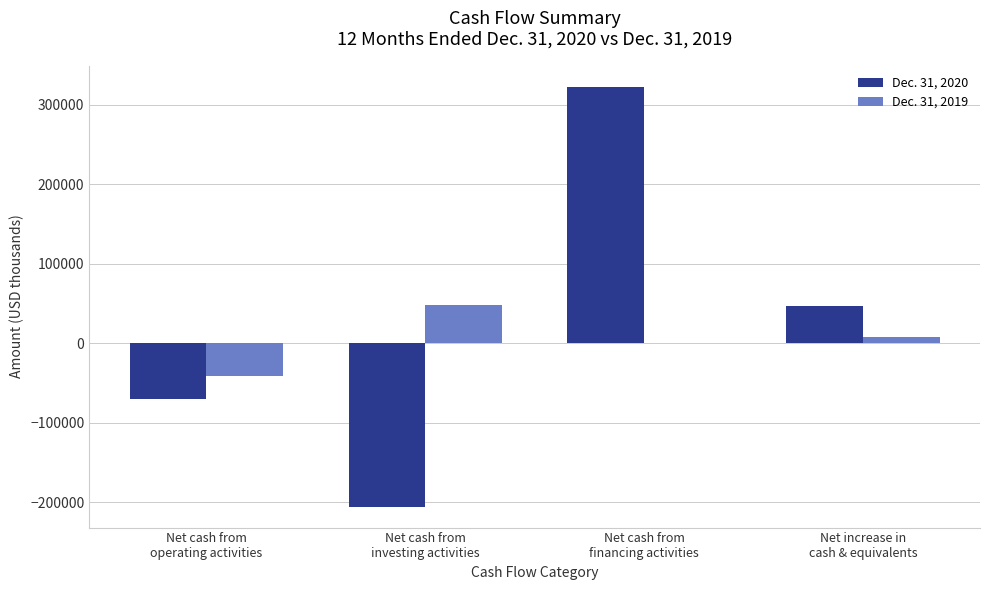

What is the difference between the Dec. 31, 2019 values at Net cash from
operating activities and Net cash from
financing activities?

40424